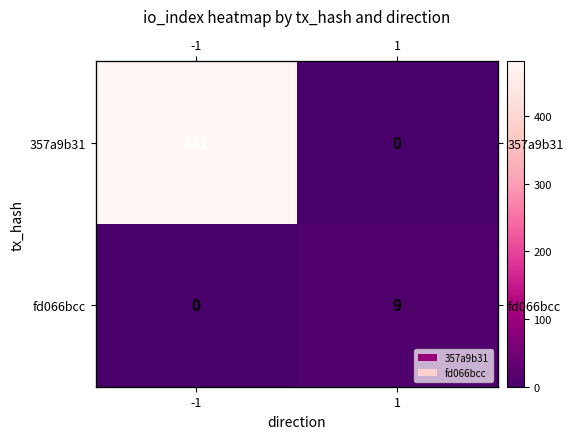

Rank the series by their maximum value, from lowest to highest.

fd066bcc, 357a9b31